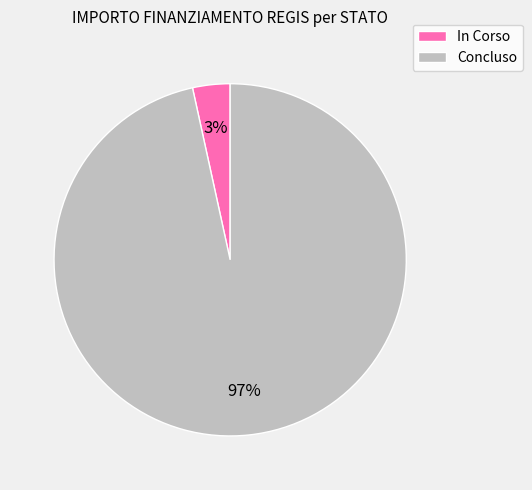

To the nearest percent, what portion does In Corso represent?

3%